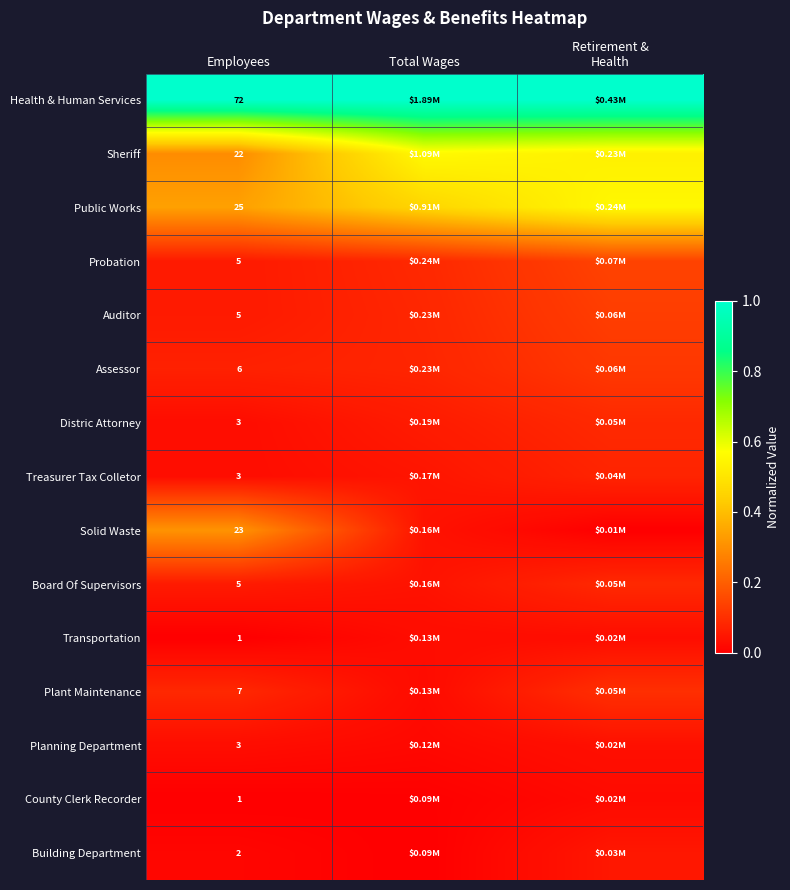

True or false: Plant Maintenance has a value of 0.1 at Employees.

False